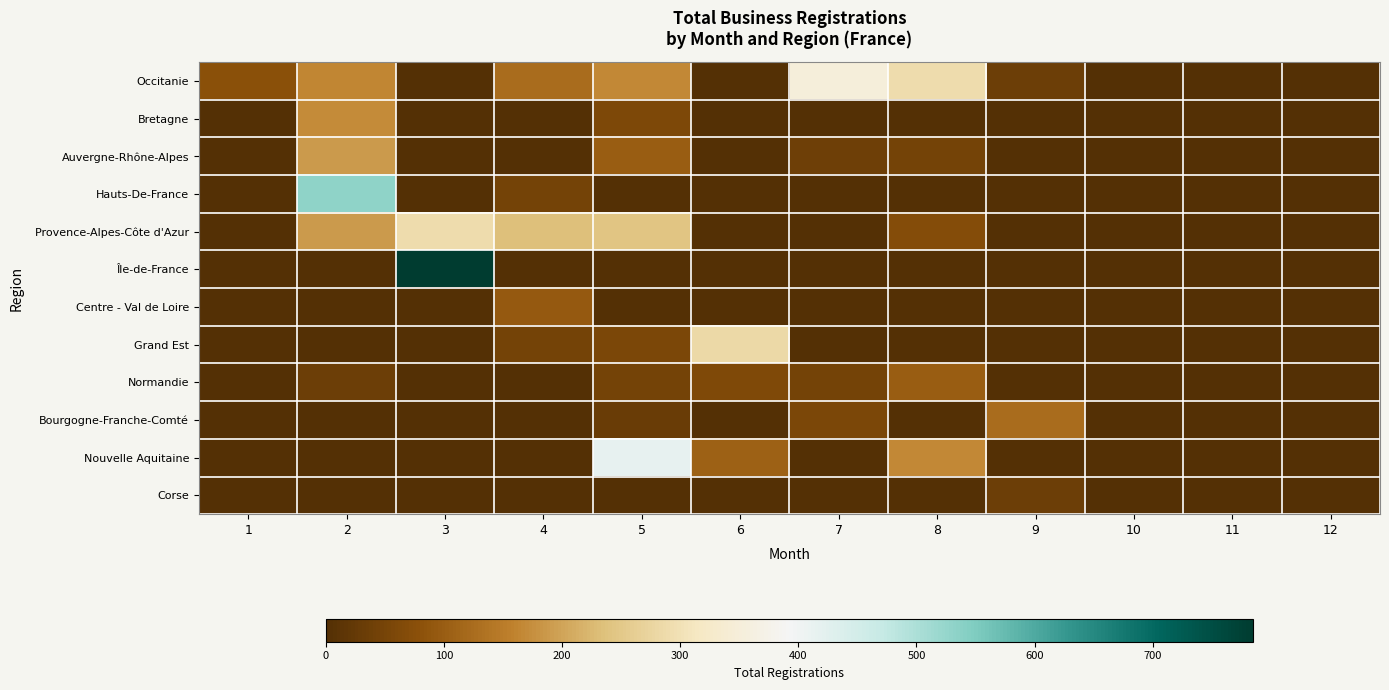

How many categories are shown in the chart?

12